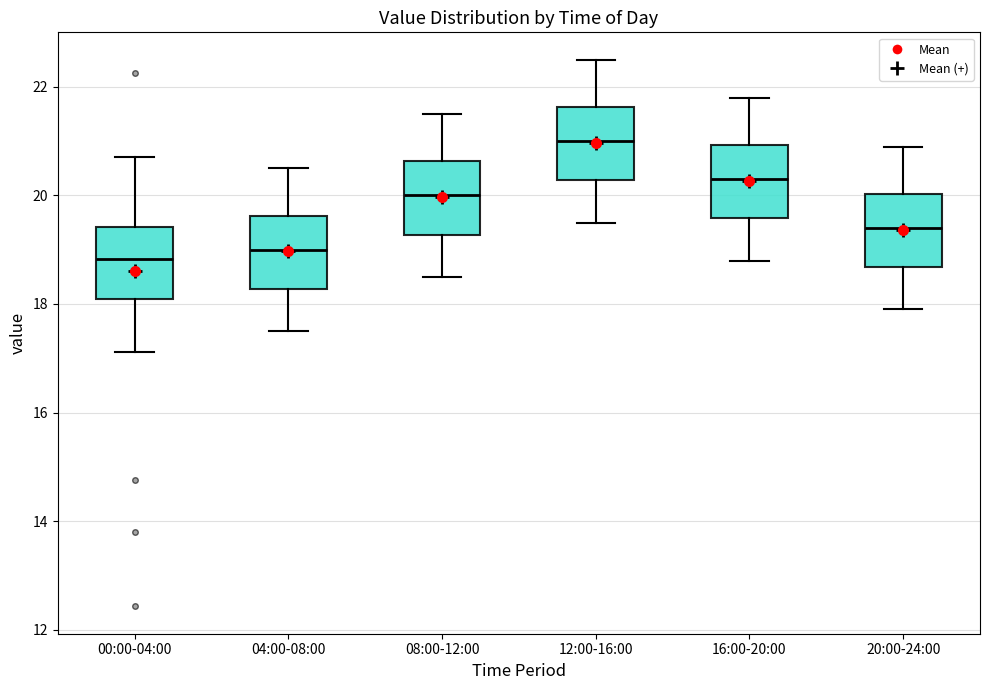

Where does the lower whisker of the box for 16:00-20:00 end on the y-axis? The values are not printed on the chart, so give them approximately, as read against the axis.

18.8